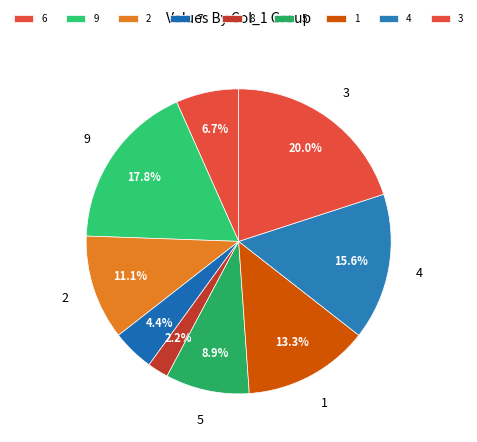

Is there any slice that represents more than half of the pie?

No